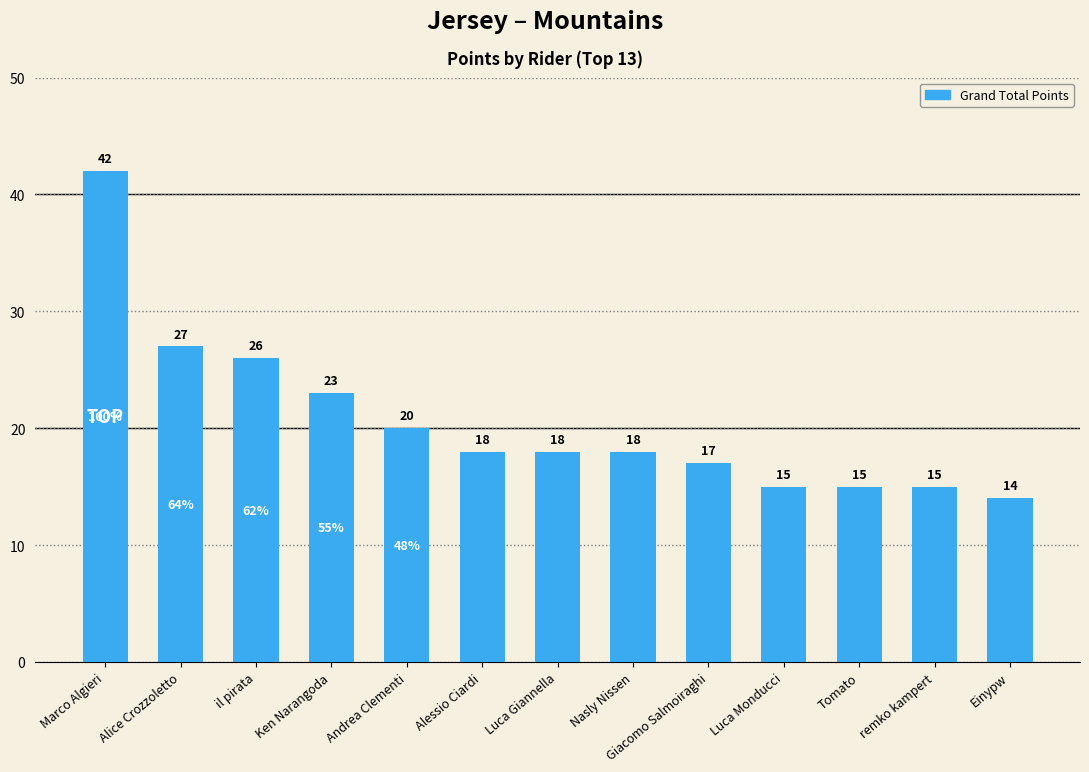

The chart shows a value of 46 at il pirata. True or false?

False